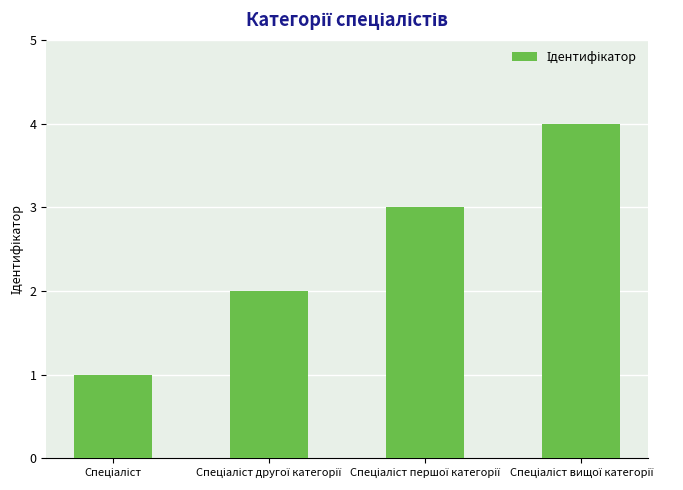

What is the difference between the maximum and minimum values?

3